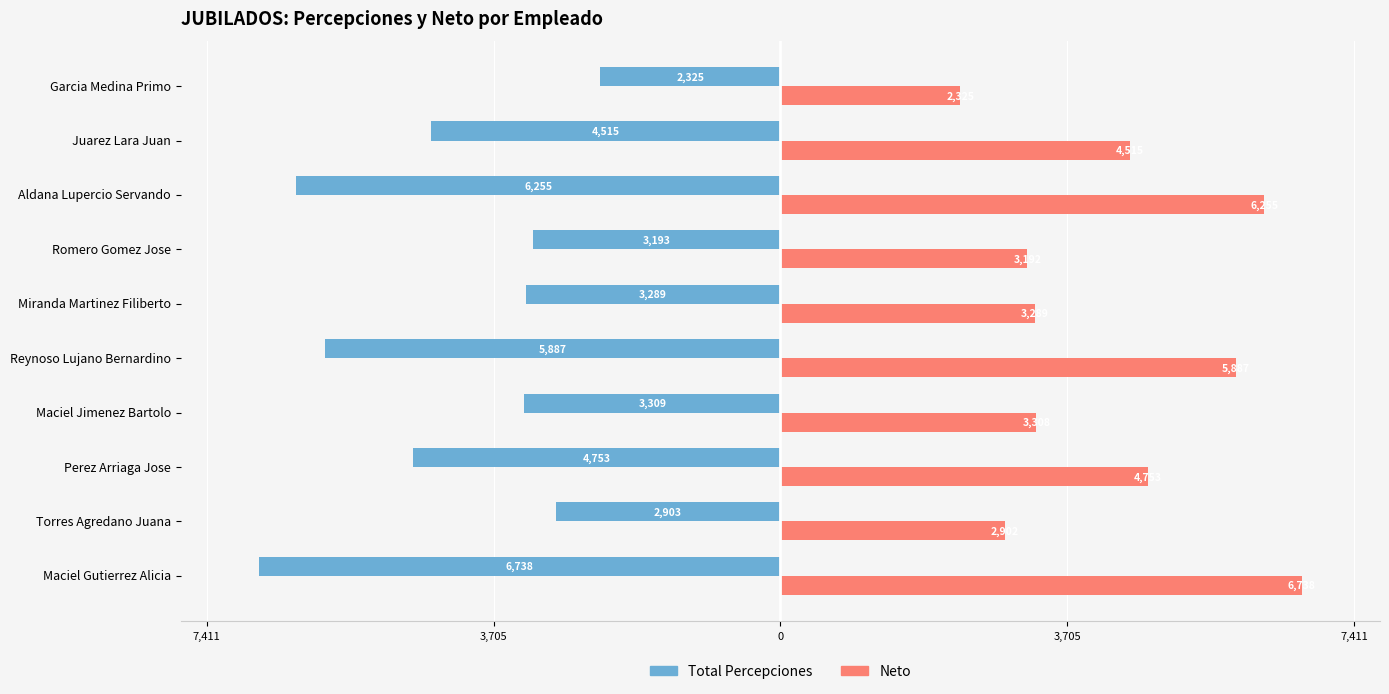

What is the value of the Neto bar at the 3rd from the left?

4753.0